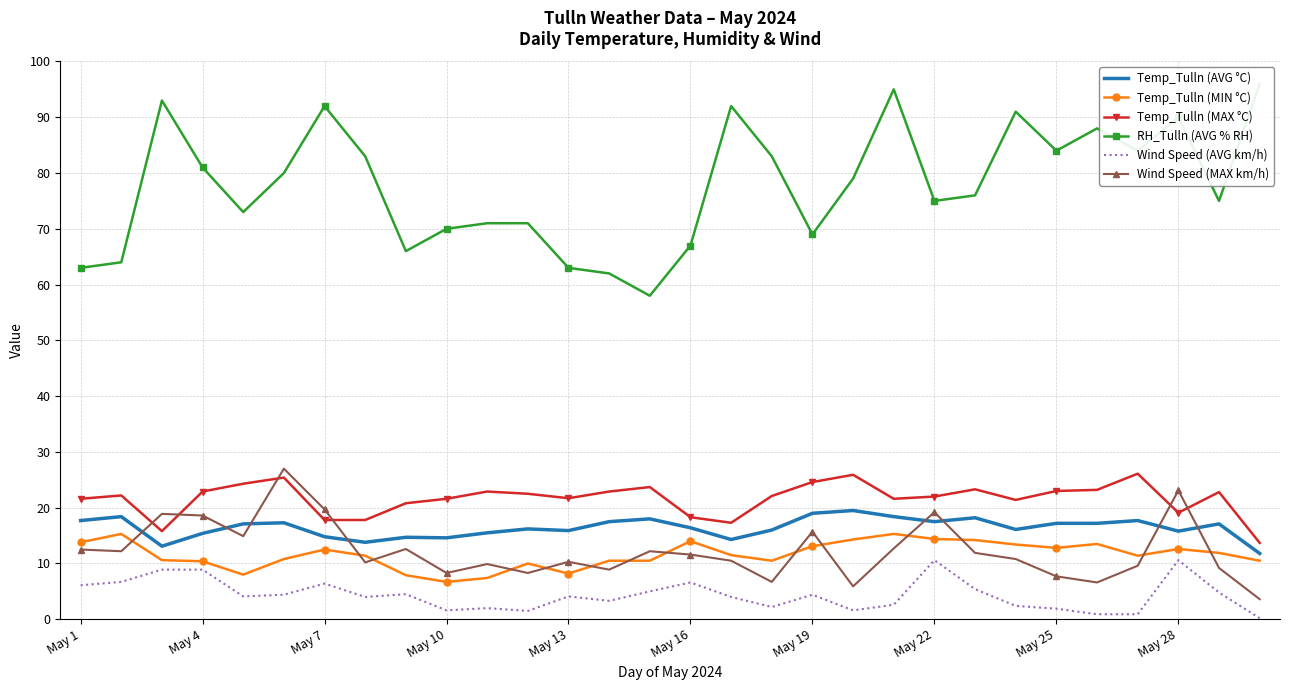

What is the difference between the Wind Speed (AVG km/h) values at 28 and 23?

2.4